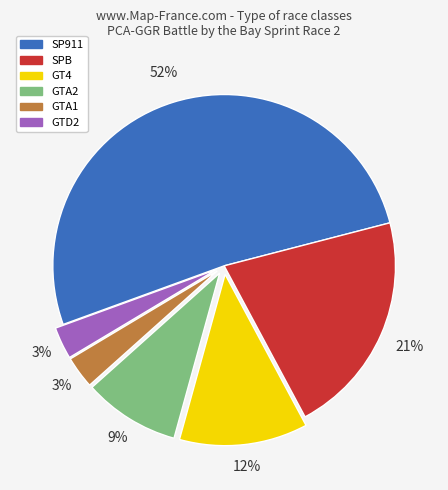

Do GTA1 and GTD2 together represent more than half of the pie?

No